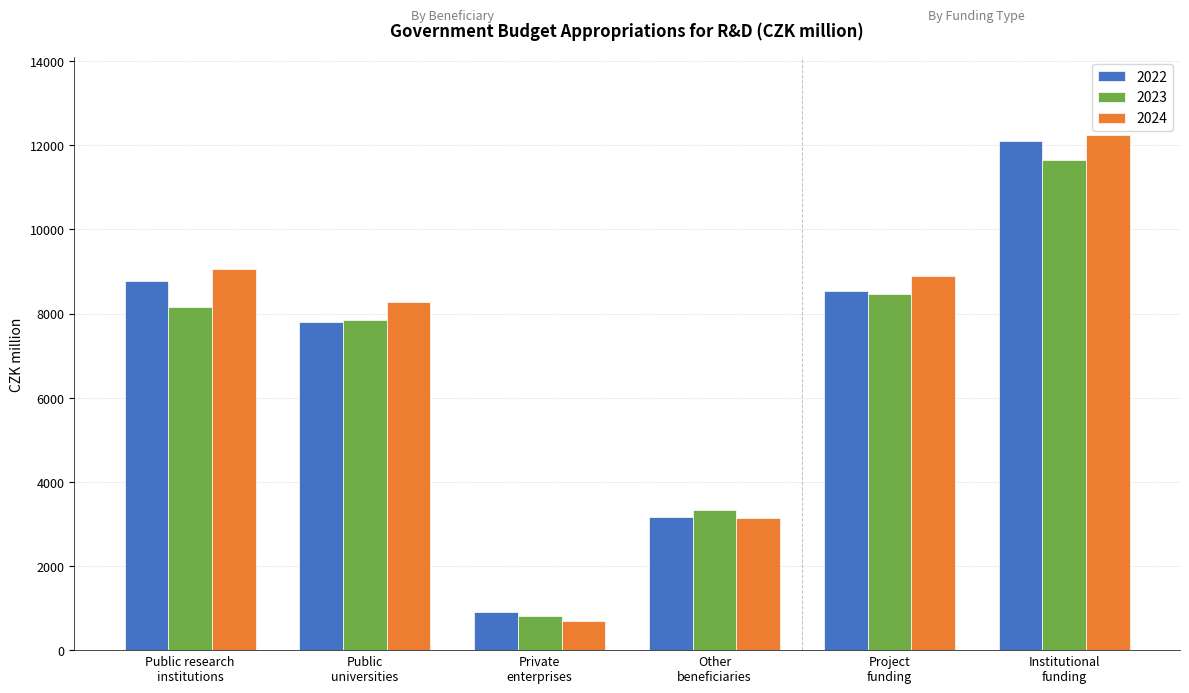

Which series has the widest spread of values?

2024